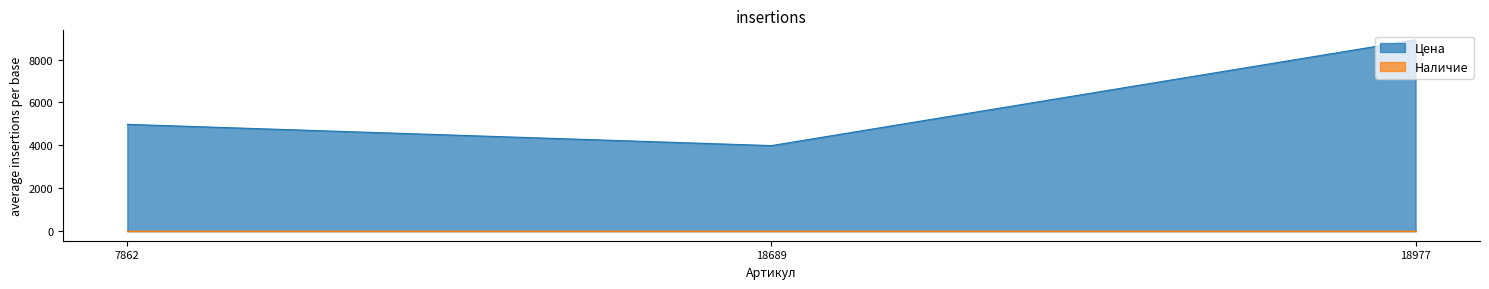

The value at 7862 is 7957. True or false?

False